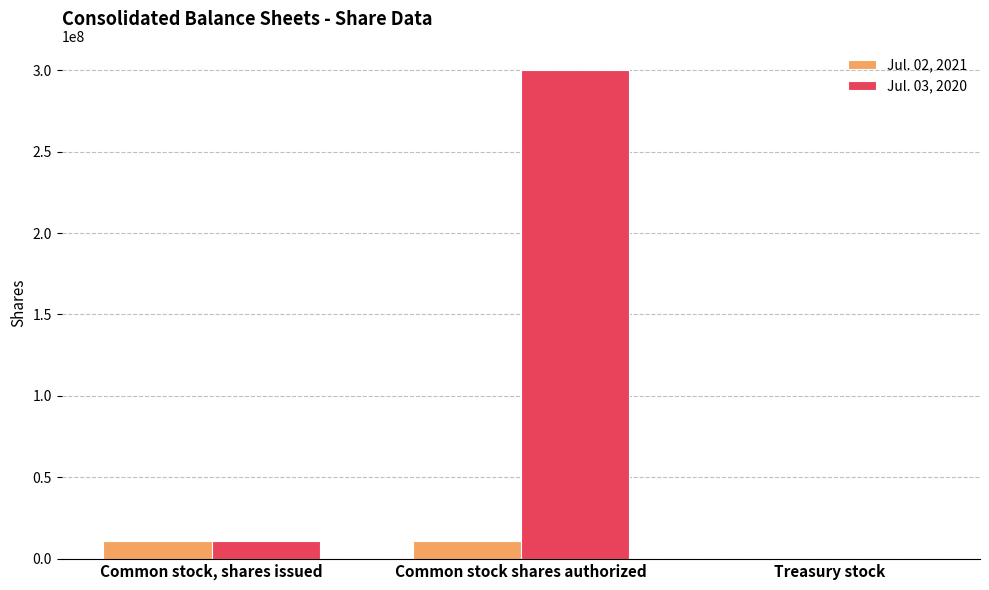

The value of Jul. 02, 2021 at Common stock, shares issued is 11153445. True or false?

True